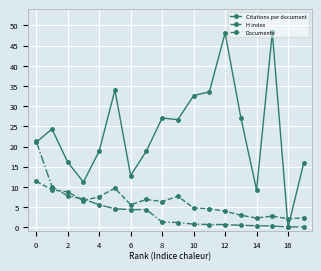

List the series in order of their peak value, highest first.

Citations per document, Documents, H index